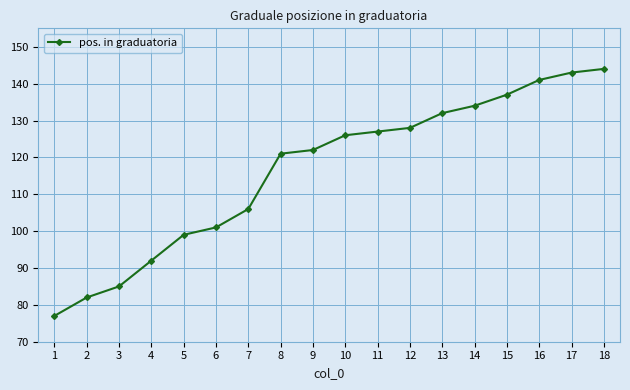

Where is the data nearest to the value 110?

7